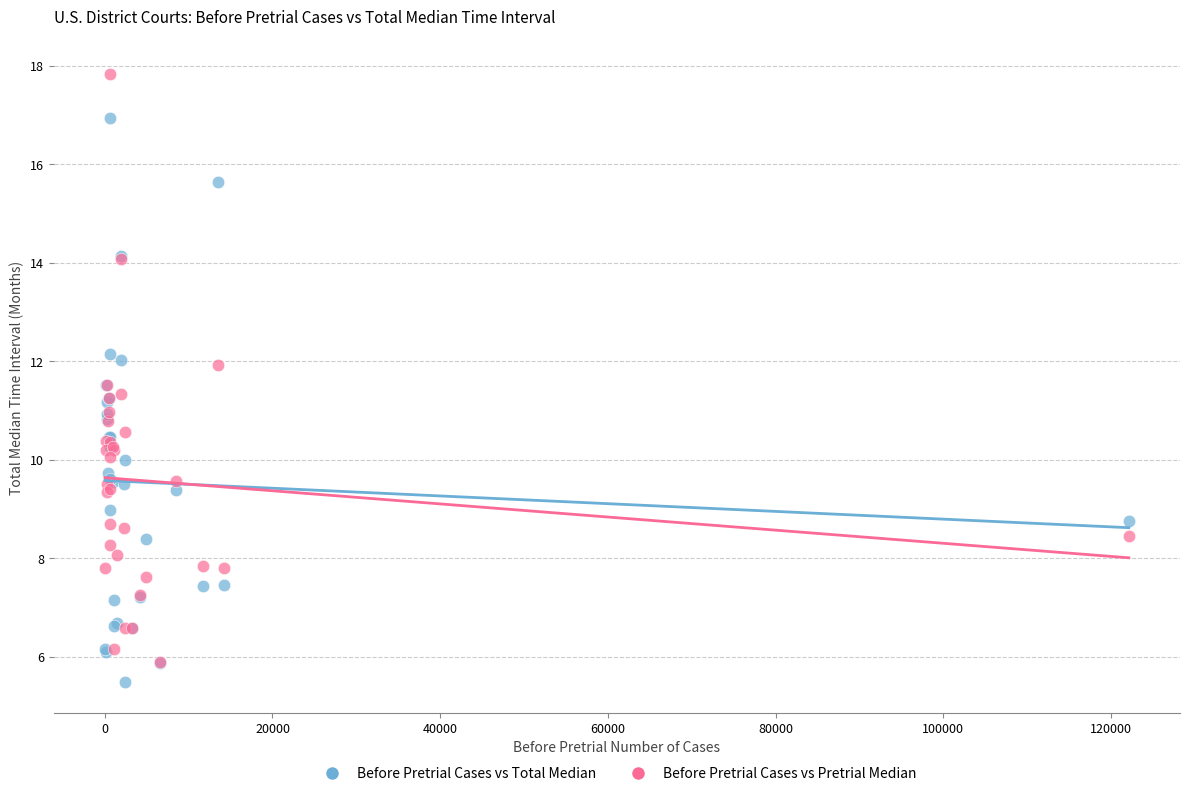

Which series has the largest Y range (max minus min)?

Before Pretrial Cases vs Pretrial Median